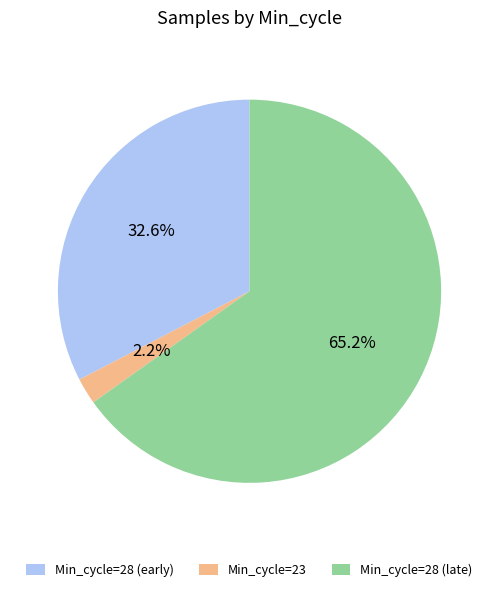

What is the smallest slice in the pie chart?

Min_cycle=23